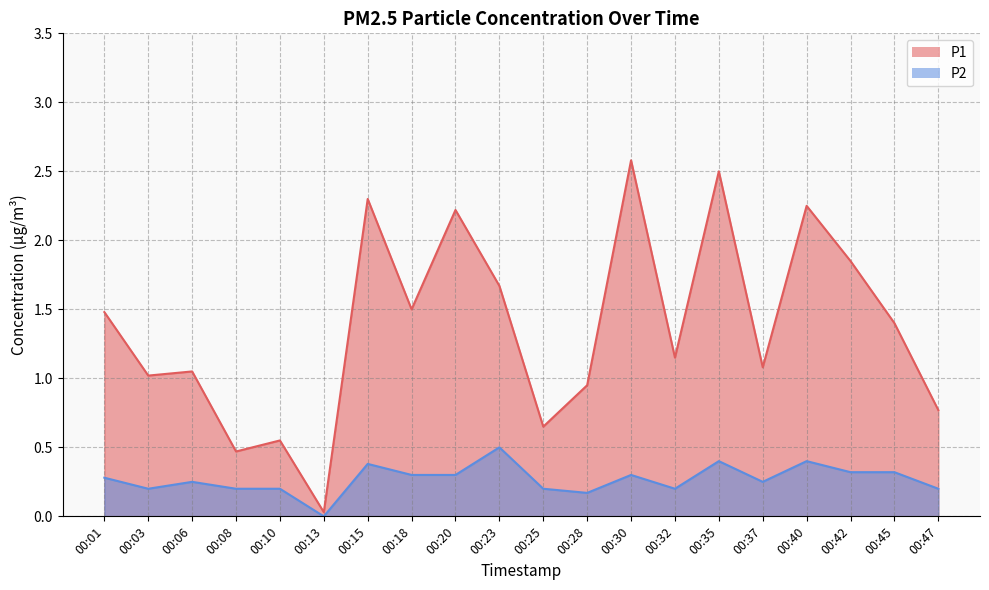

True or false: P1 and P2 cross at least once.

False